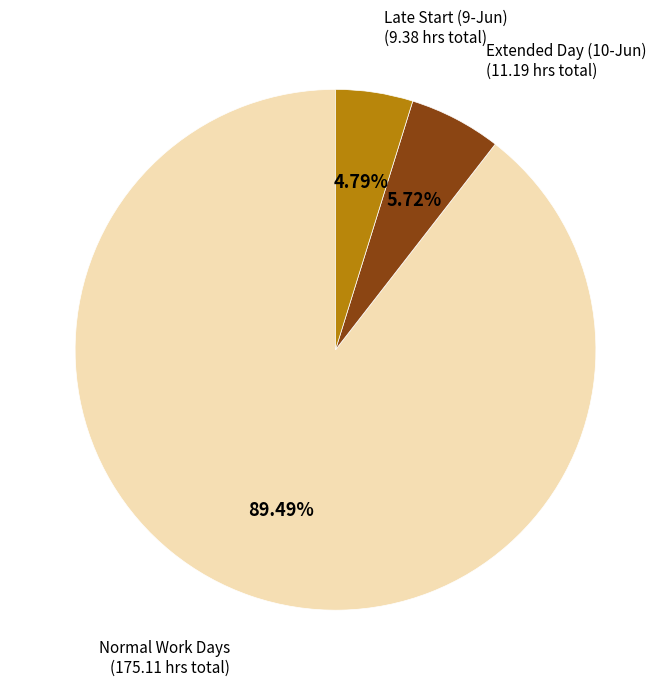

Do Extended Day (10-Jun) (11.19 hrs total) and Normal Work Days (175.11 hrs total) together represent more than half of the pie?

Yes